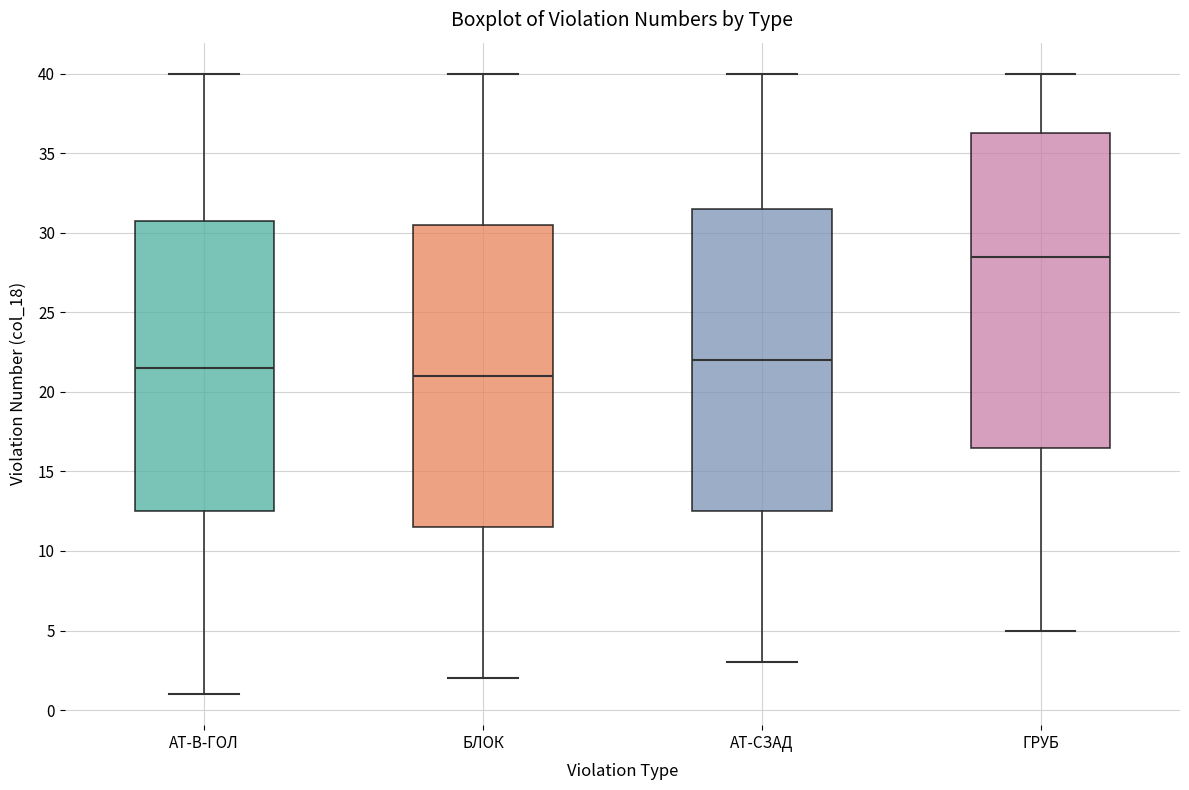

Where does the median line of the box for АТ-СЗАД sit on the y-axis? The values are not printed on the chart, so give them approximately, as read against the axis.

22.0